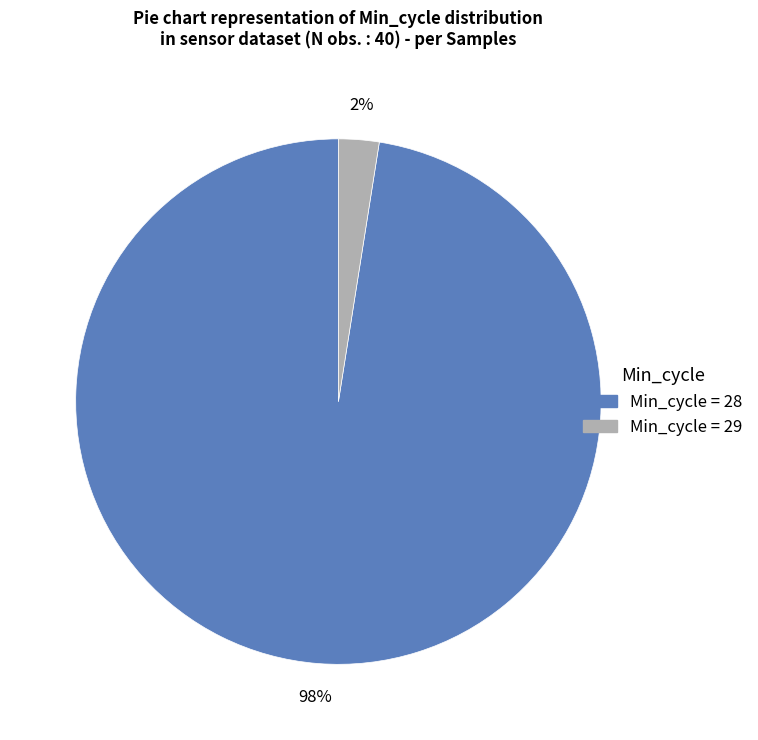

To the nearest percent, what is the average slice percentage?

50%